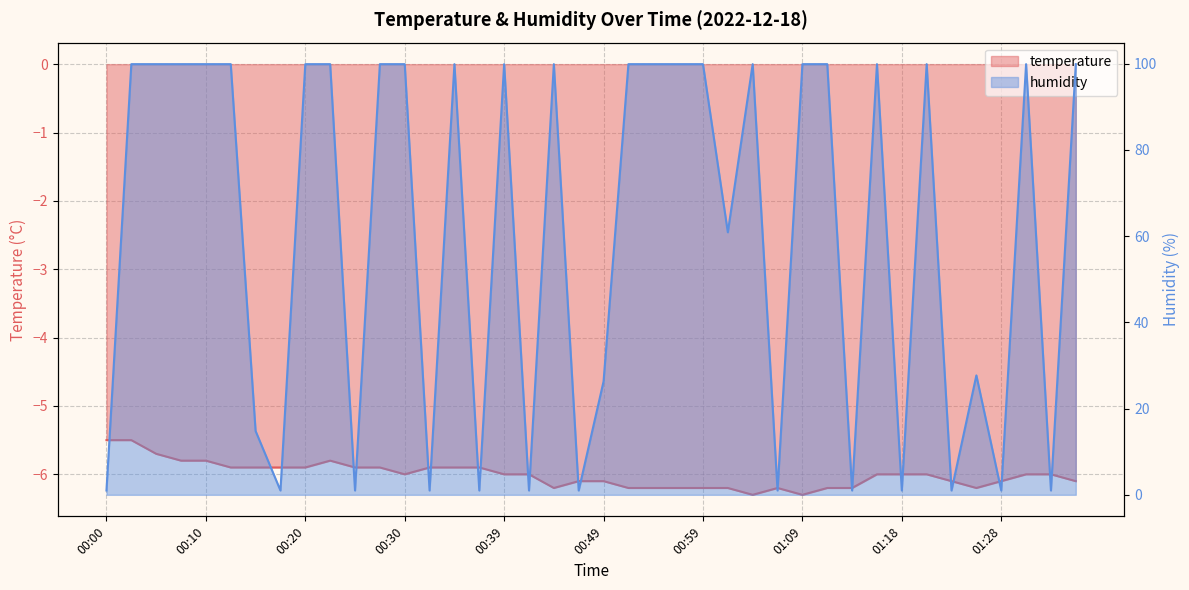

At which category does temperature reach its first local valley?

00:30